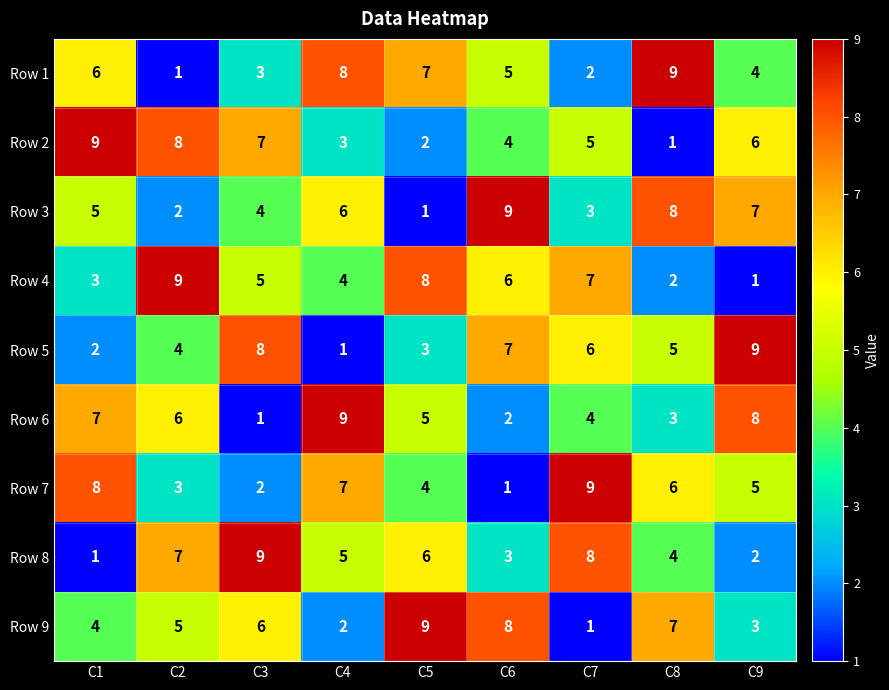

The Row 4 series shows 3 at C1. True or false?

True